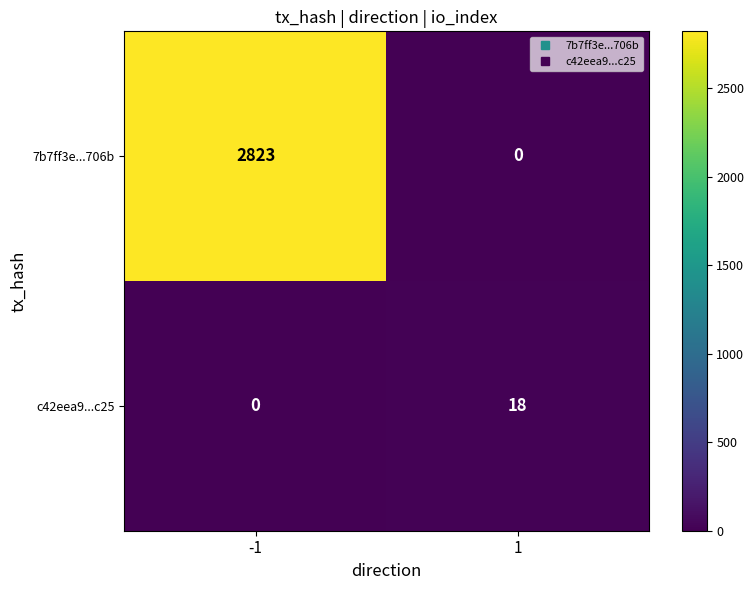

What is the sum of all 7b7ff3e...706b values?

2823